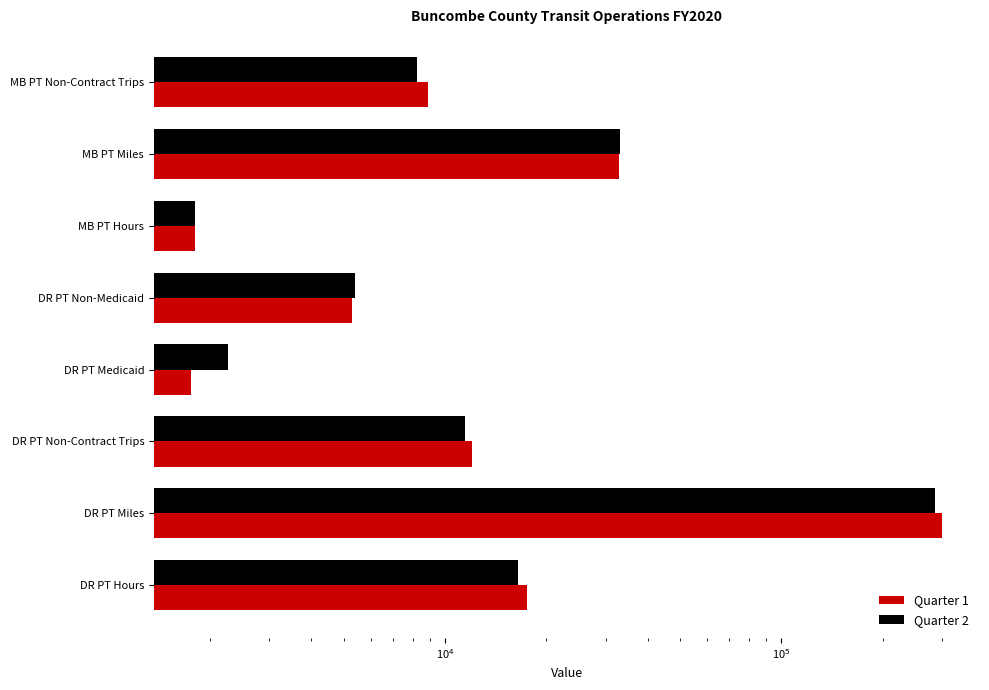

What position from the right is MB PT Miles?

2